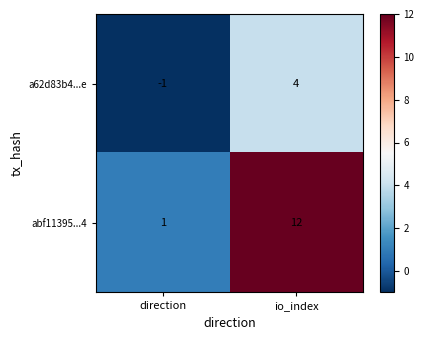

What is the difference between the abf11395...4 values at direction and io_index?

11